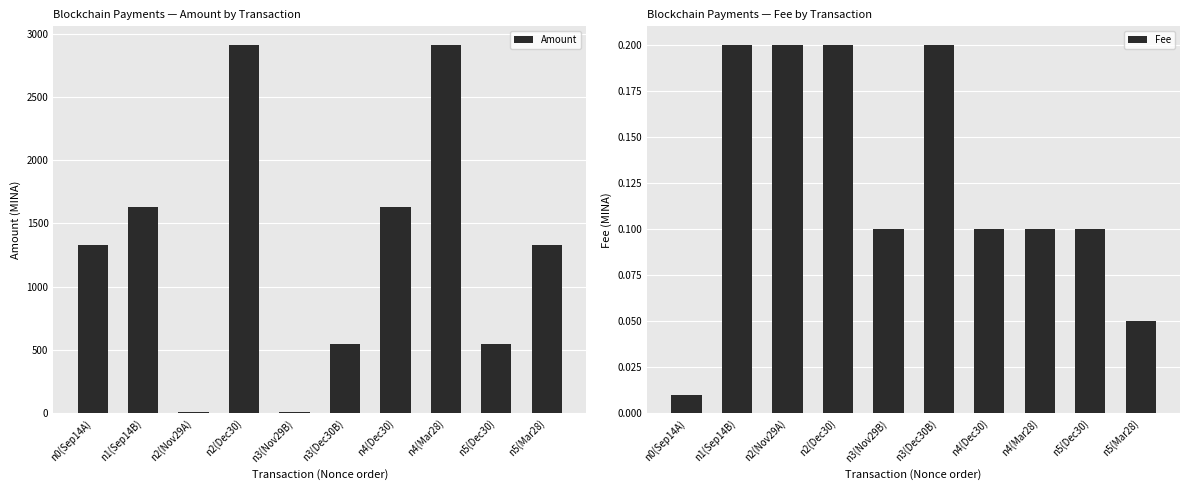

At n4(Dec30), list the series in order from largest to smallest.

Amount, Fee